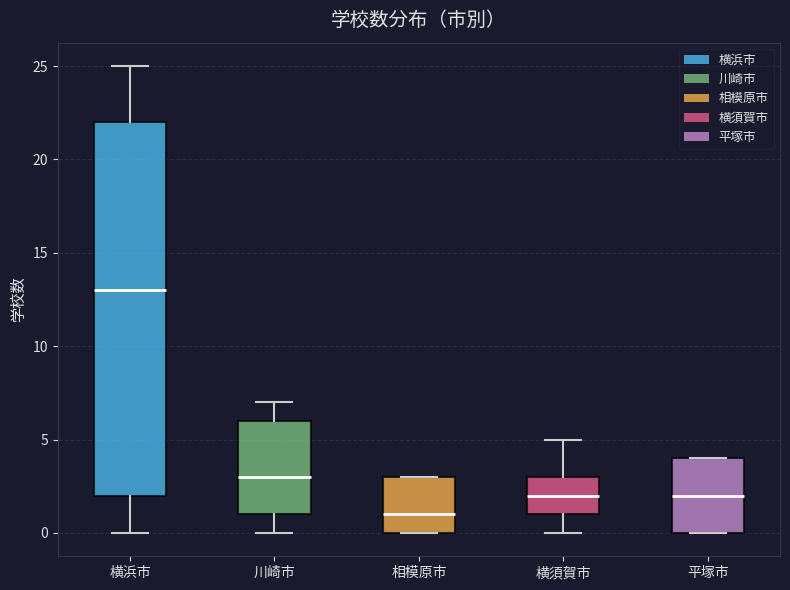

Reading left to right, read every box against the y-axis: the position of its median line, the range the box covers, and the ends of its whiskers. The values are not printed on the chart, so give them approximately, as read against the axis.

横浜市: median 13, box 2 to 22, whiskers 0 to 25
川崎市: median 3, box 1 to 6, whiskers 0 to 7
相模原市: median 1, box 0 to 3, whiskers 0 to 3
横須賀市: median 2, box 1 to 3, whiskers 0 to 5
平塚市: median 2, box 0 to 4, whiskers 0 to 4